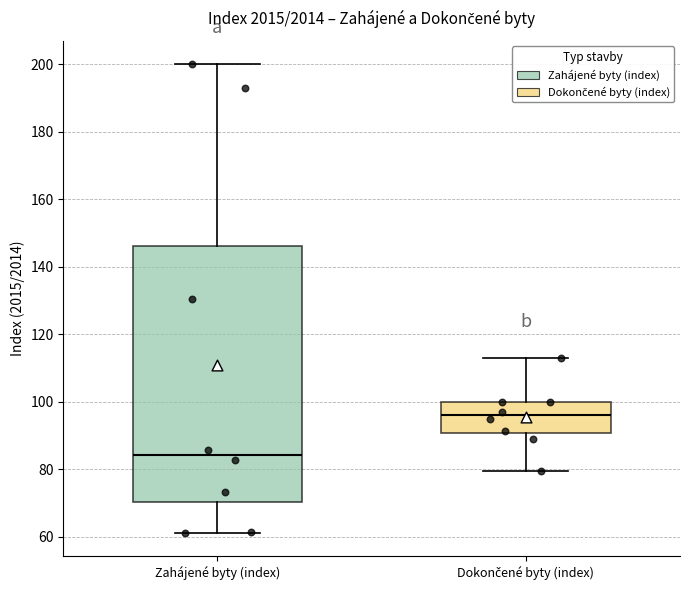

Reading left to right, read every box against the y-axis: the position of its median line, the range the box covers, and the ends of its whiskers. The values are not printed on the chart, so give them approximately, as read against the axis.

Zahájené byty (index): median 84, box 70 to 146, whiskers 62 to 200
Dokončené byty (index): median 96, box 90 to 100, whiskers 80 to 112